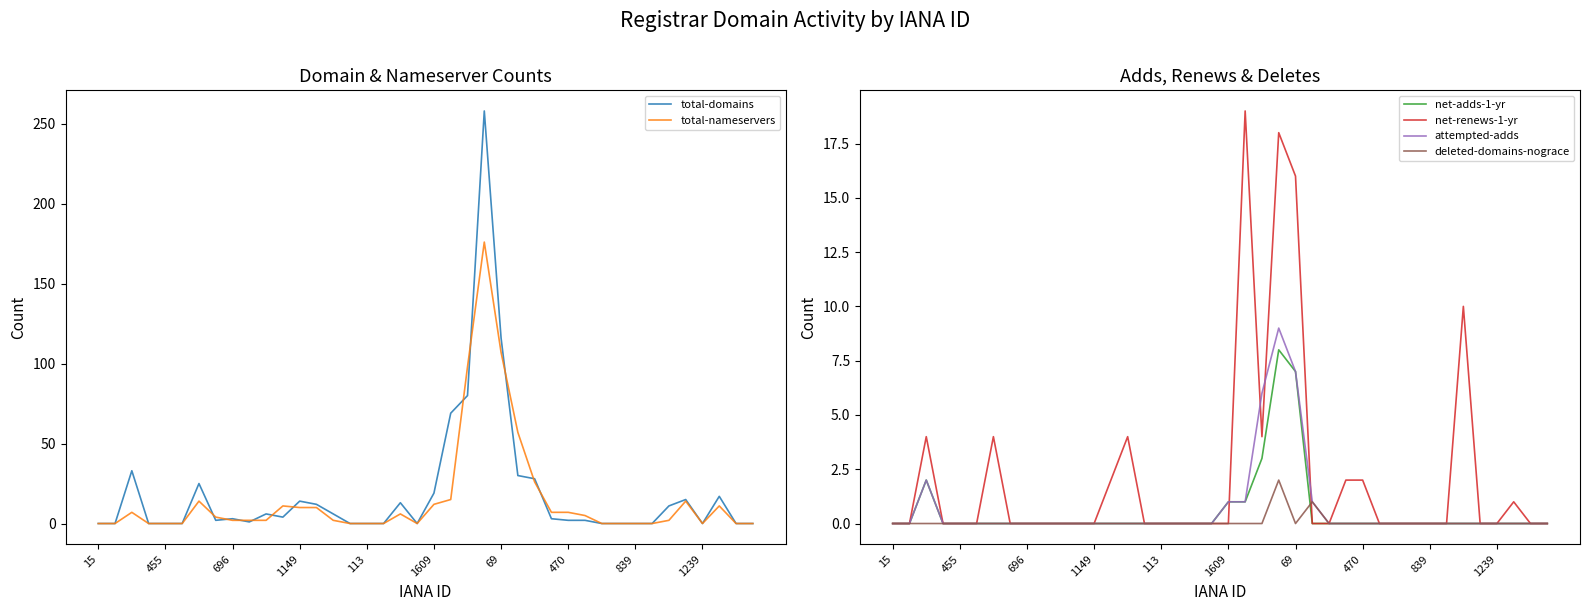

After their last crossing, which series has the higher values: net-adds-1-yr or deleted-domains-nograce?

deleted-domains-nograce